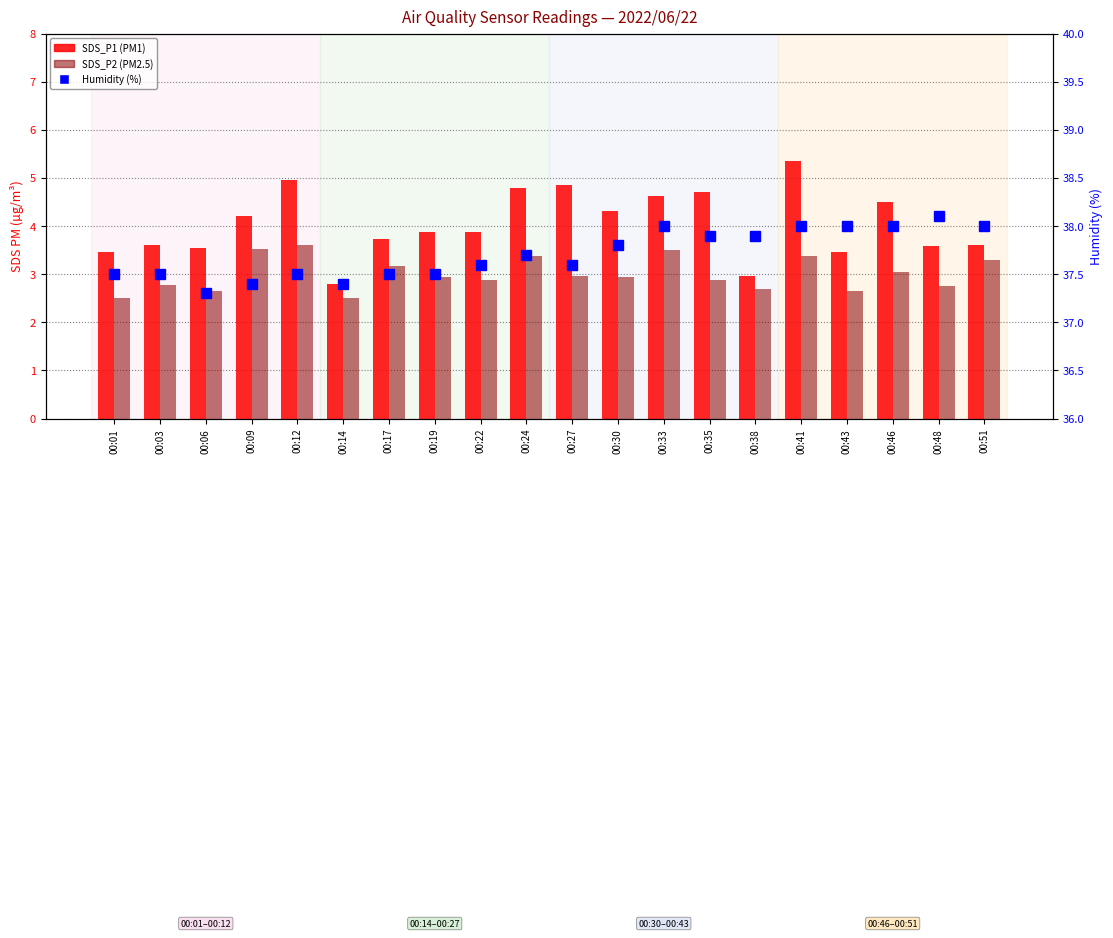

Where does the SDS_P1 series first go above 3?

00:01